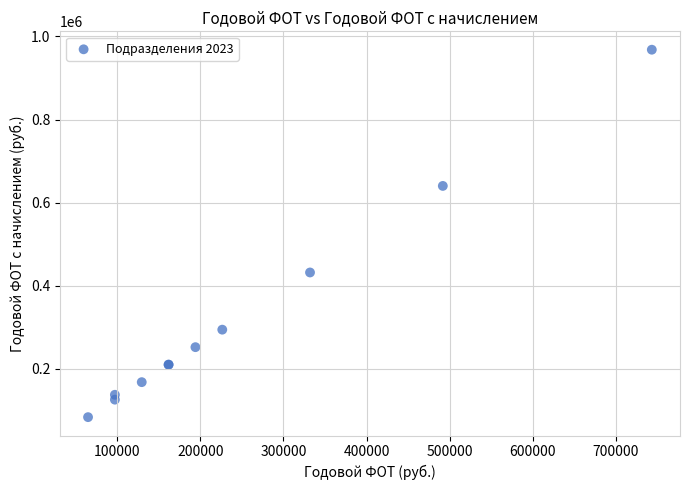

What Y value in the scatter plot is closest to 526121?

432196.3